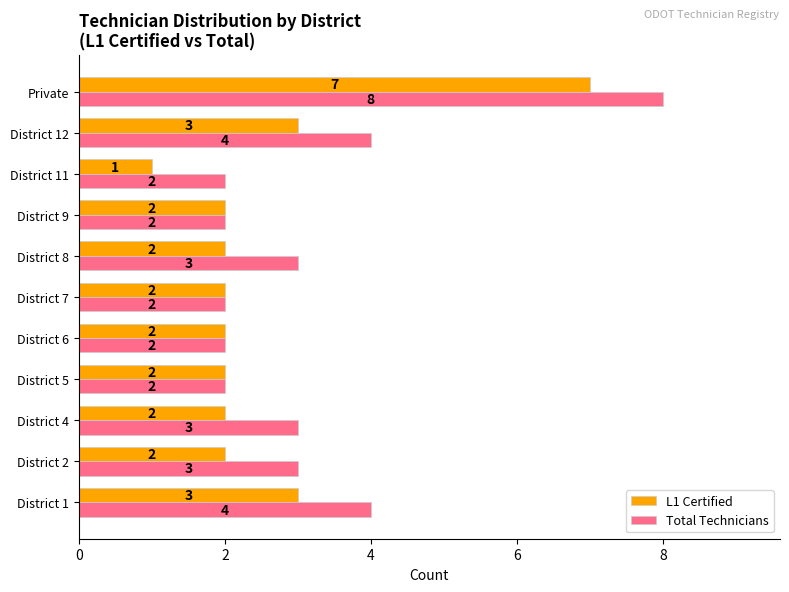

Count the number of categories in the chart.

11